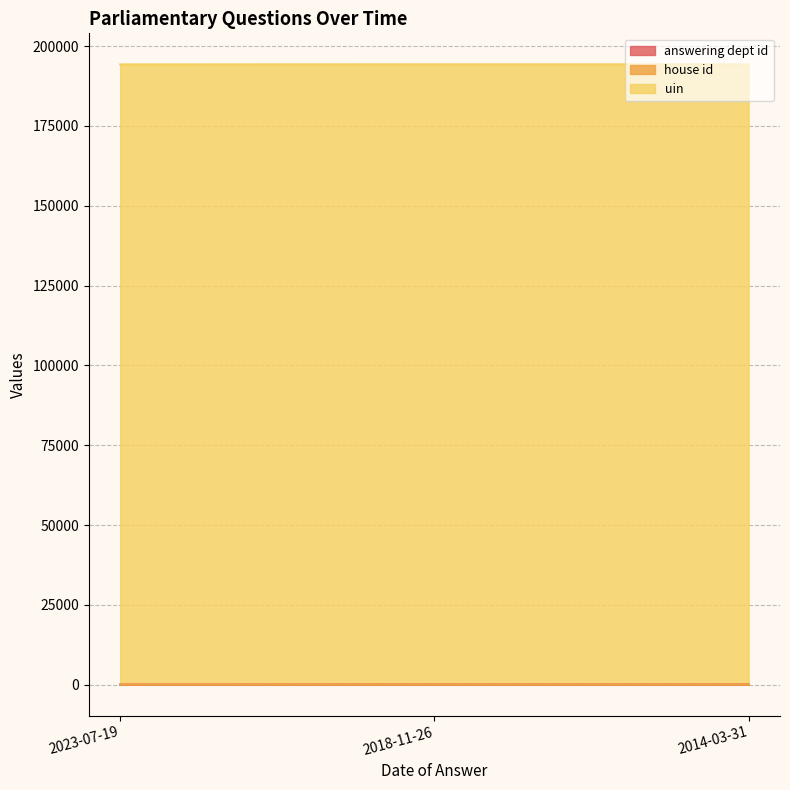

Reading right to left, list all the values displayed in this chart.

answering dept id: 54	54	29
house id: 1	1	1
uin: 194244	194244	194244